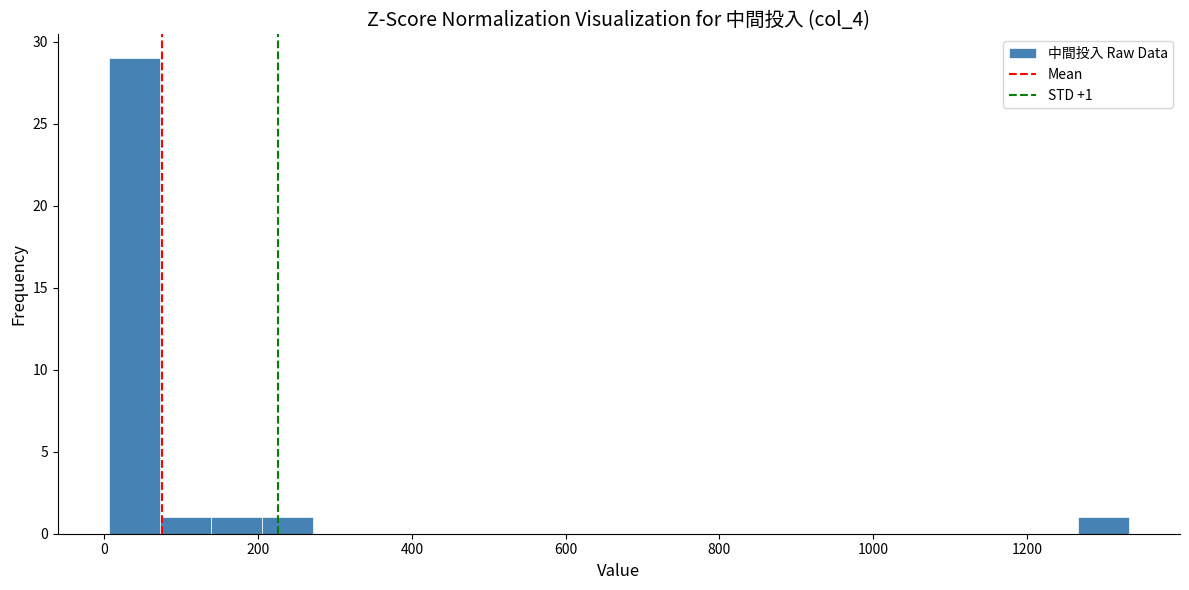

Around what value on the x-axis is the tallest bar? Give the approximate position of its centre, as read against the axis.

40